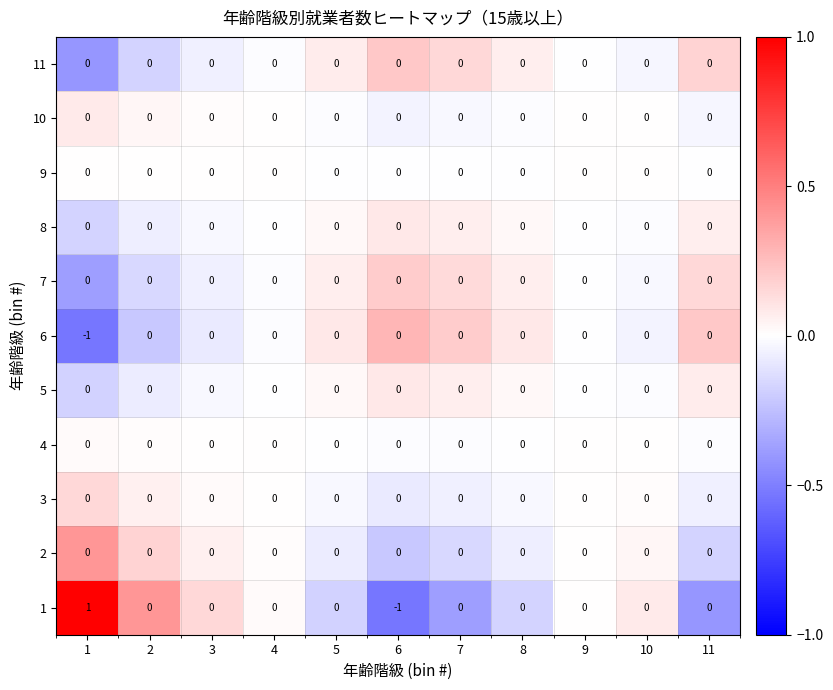

The value of 11 at 11 is 0. True or false?

True